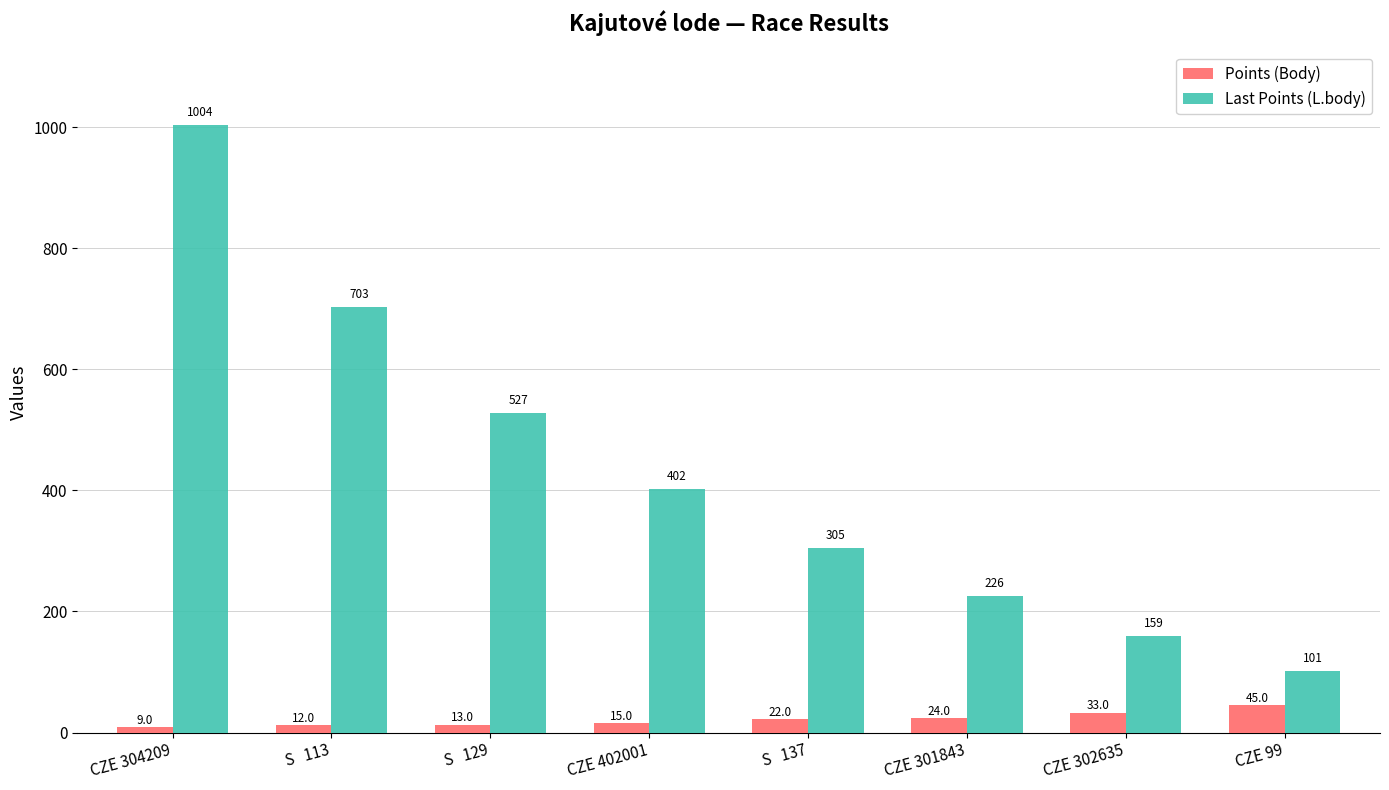

Reading left to right, what are all the values shown in this chart?

Points (Body): 9	12	13	15	22	24	33	45
Last Points (L.body): 1004	703	527	402	305	226	159	101